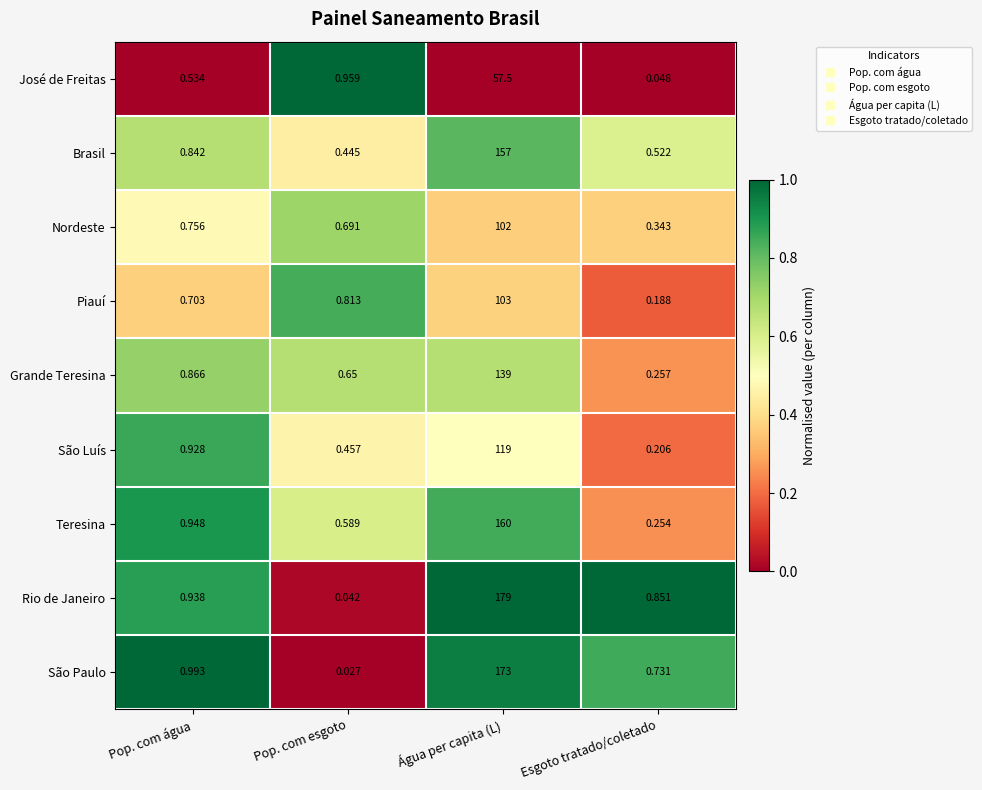

Between Pop. com esgoto and Água per capita (L), which series saw the biggest shift?

Rio de Janeiro